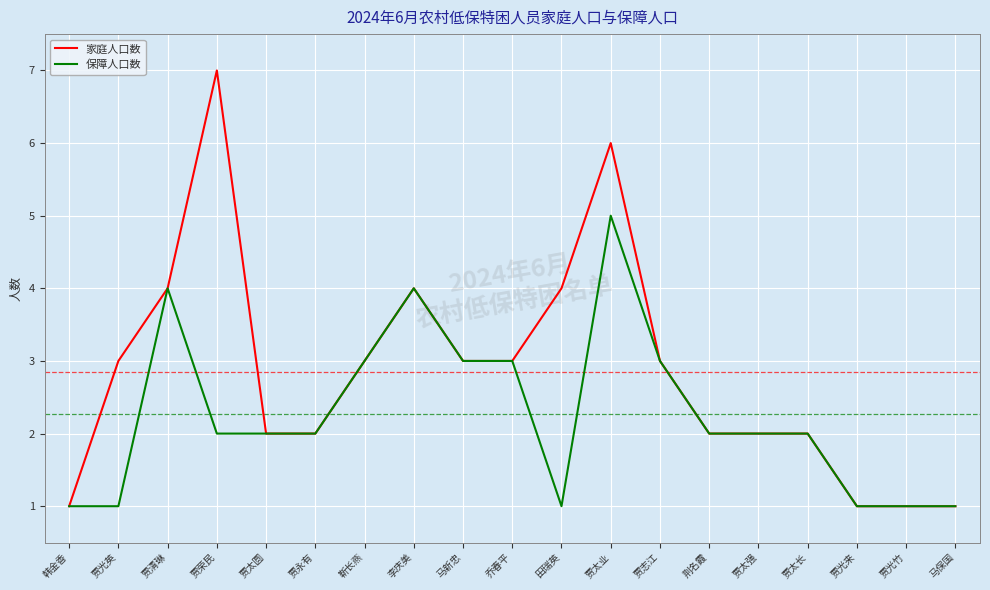

The value of 保障人口数 at 乔春平 is 3. True or false?

True